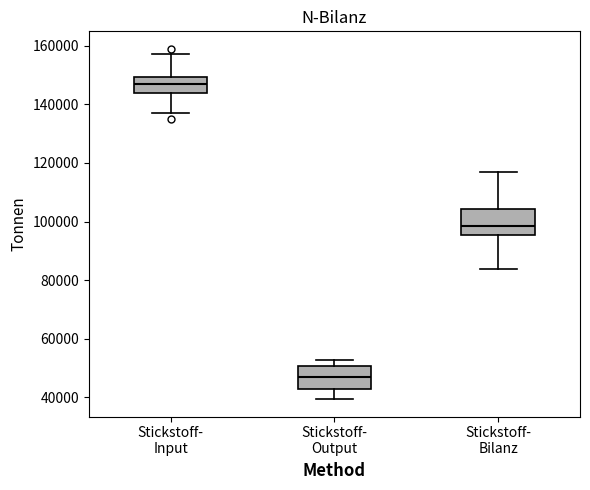

Which box has the highest median line?

Stickstoff- Input